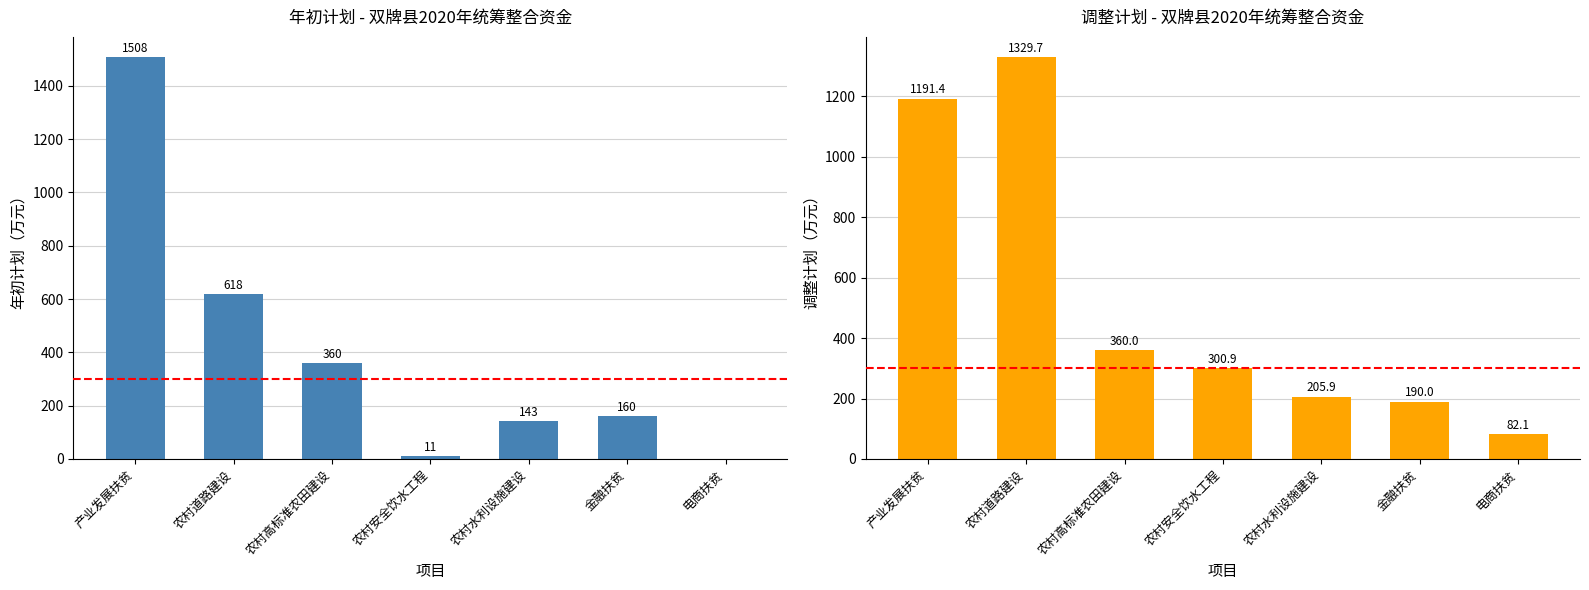

How many groups of bars are there?

7